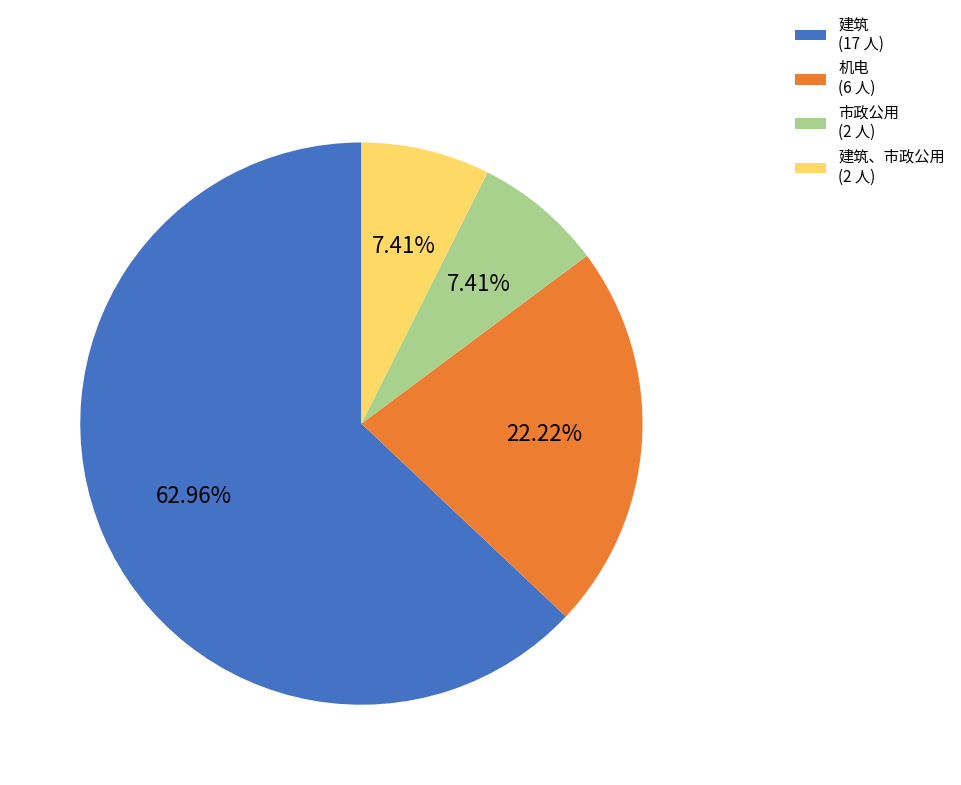

What is the largest slice in the pie chart?

建筑 (17 人)